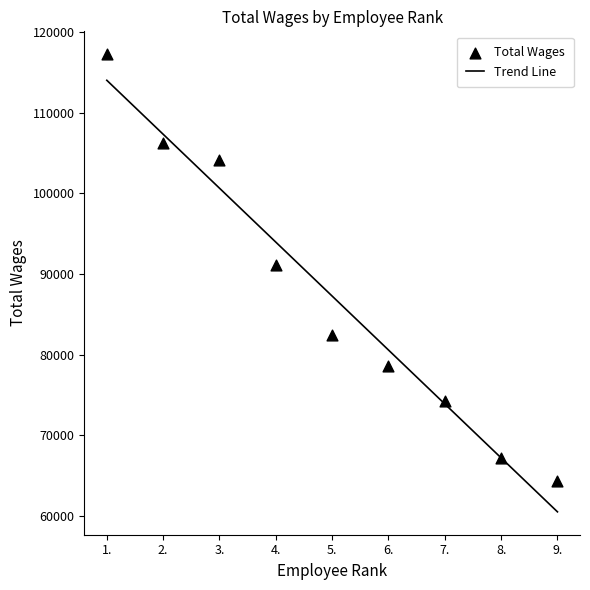

Approximately how many times larger is the value at 3. compared to 9.?

1.6